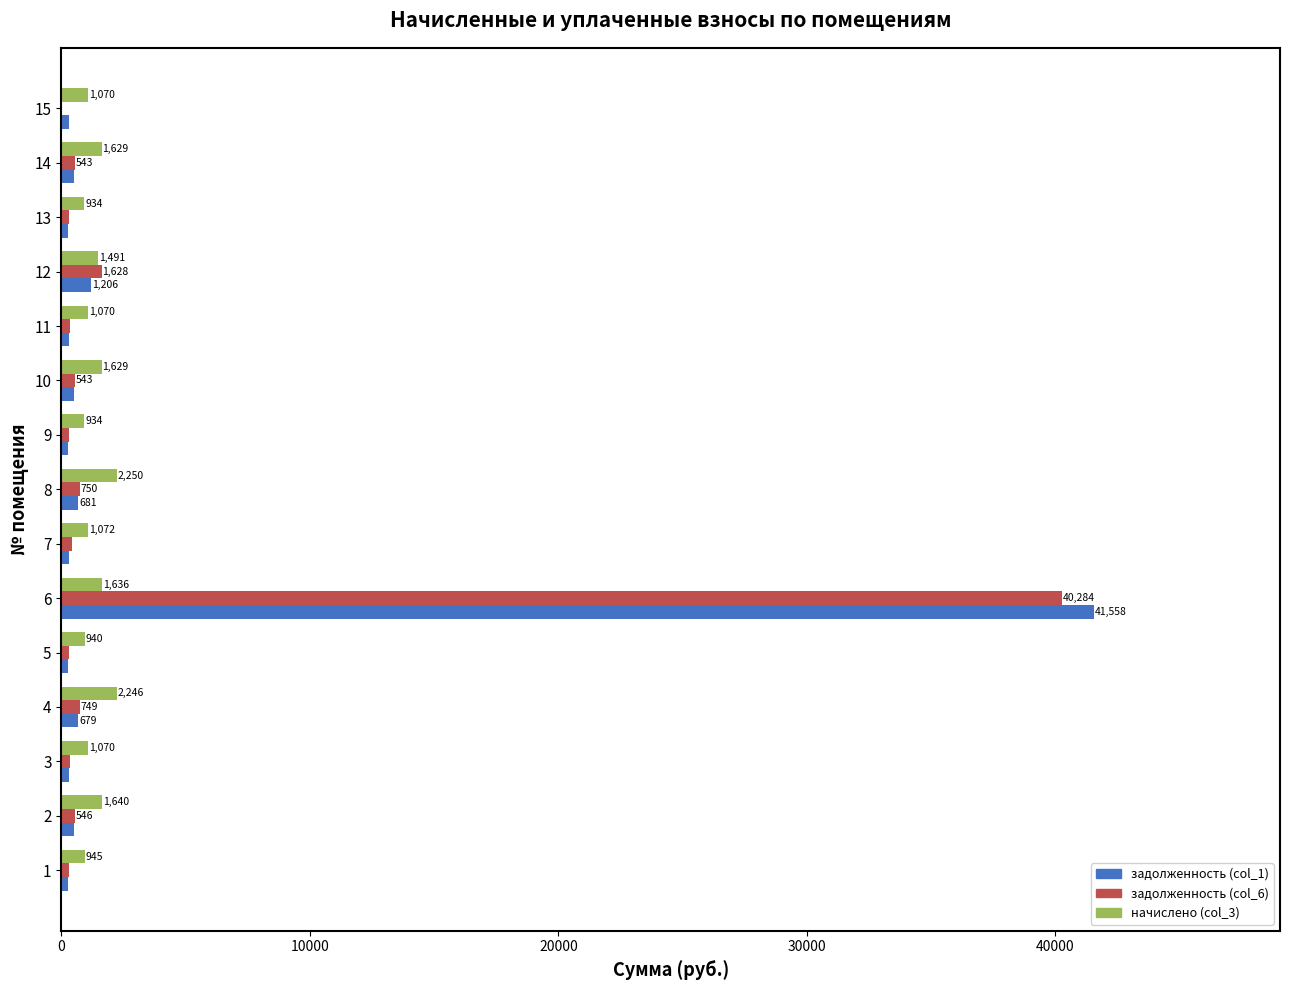

Which series has the largest total across all categories?

задолженность (col_1)